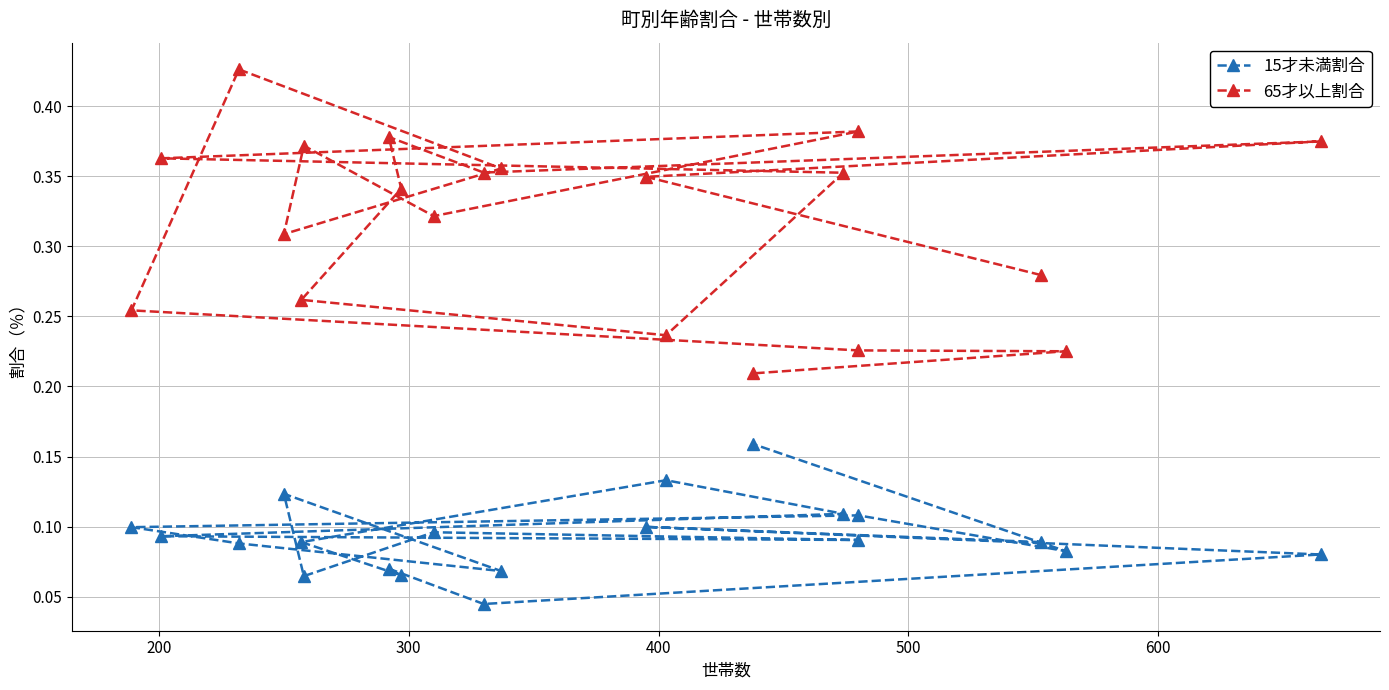

What is the label of the 19th point from the right?

200